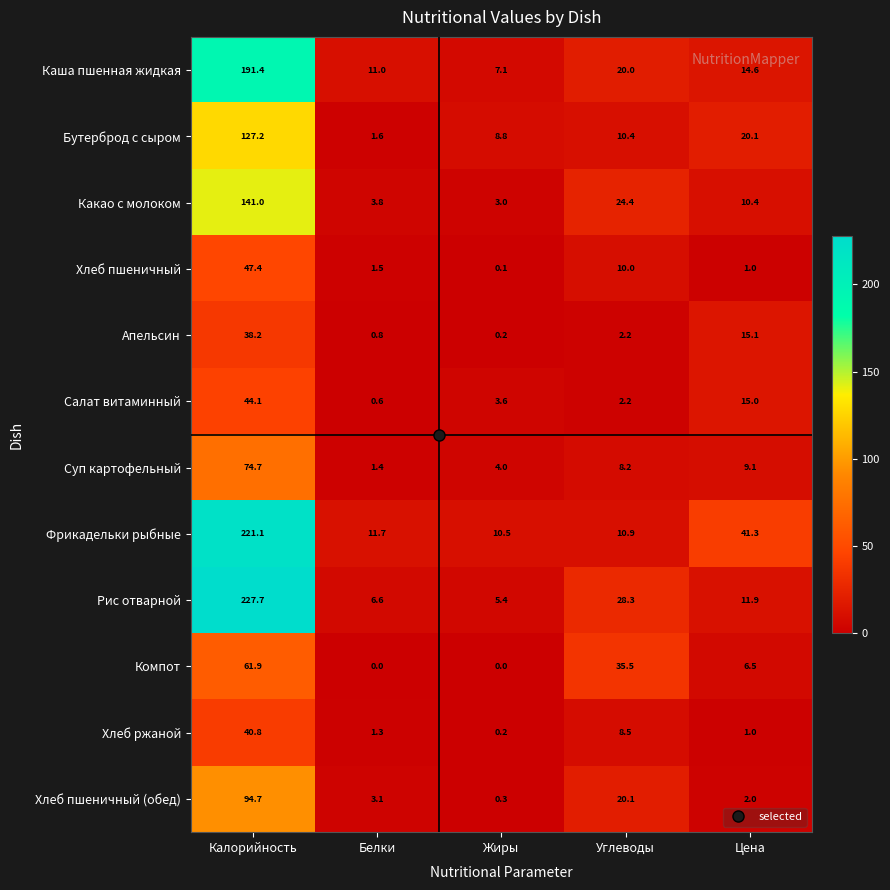

What is the greatest value displayed?

227.7